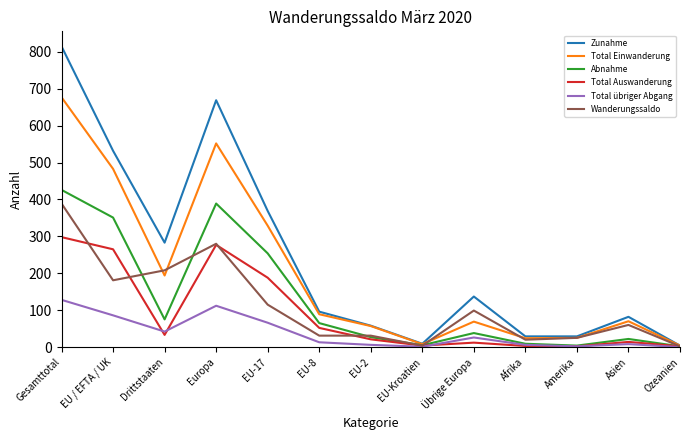

True or false: Total übriger Abgang has more than 2 points higher than both neighbors.

True